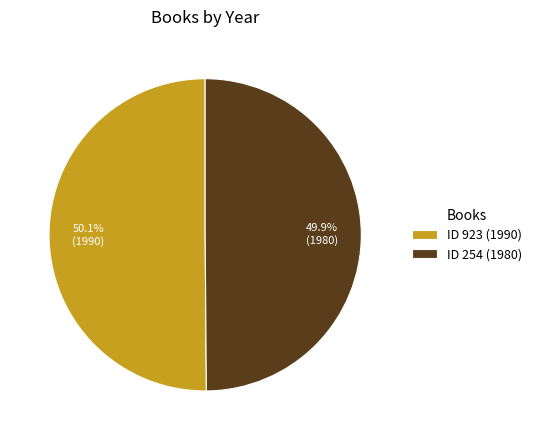

Does any single category account for the majority?

Yes